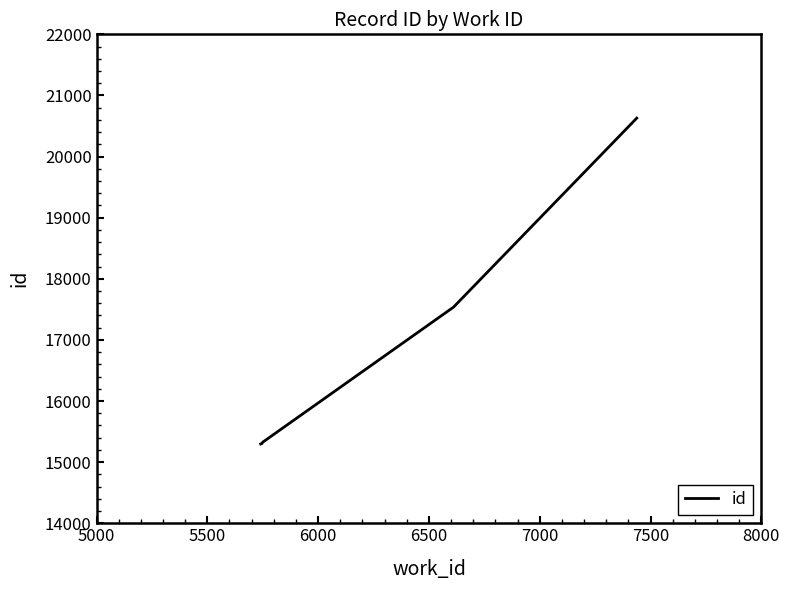

What is the sum of all values?

84094